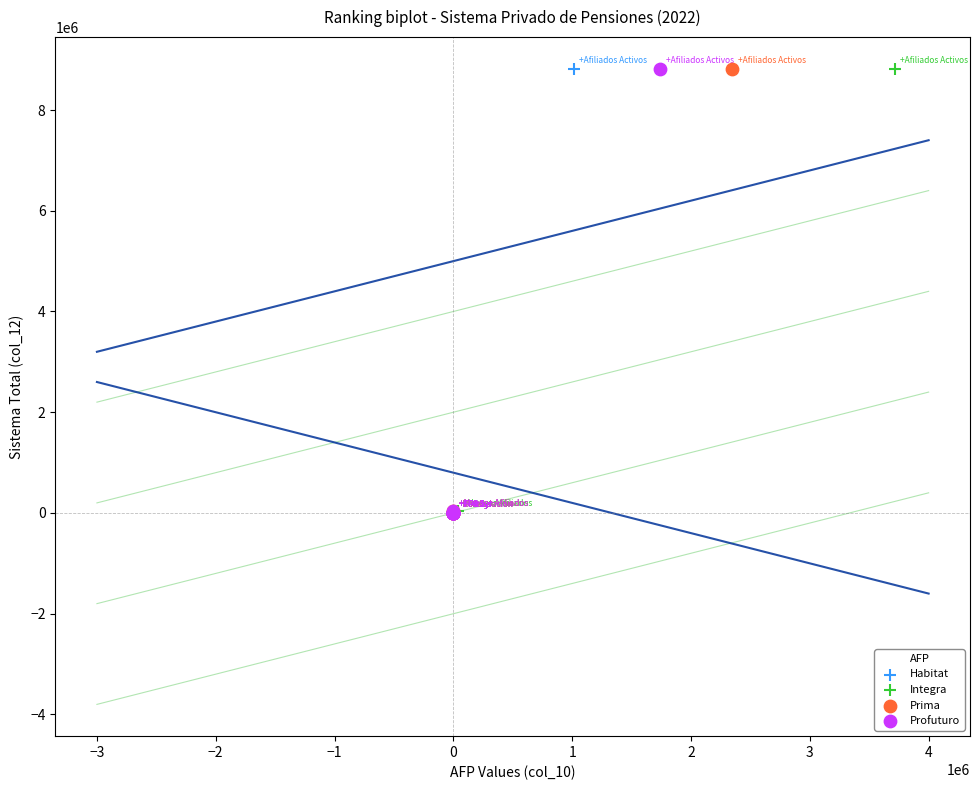

What are all the series names shown in the legend?

Habitat, Integra, Prima, Profuturo